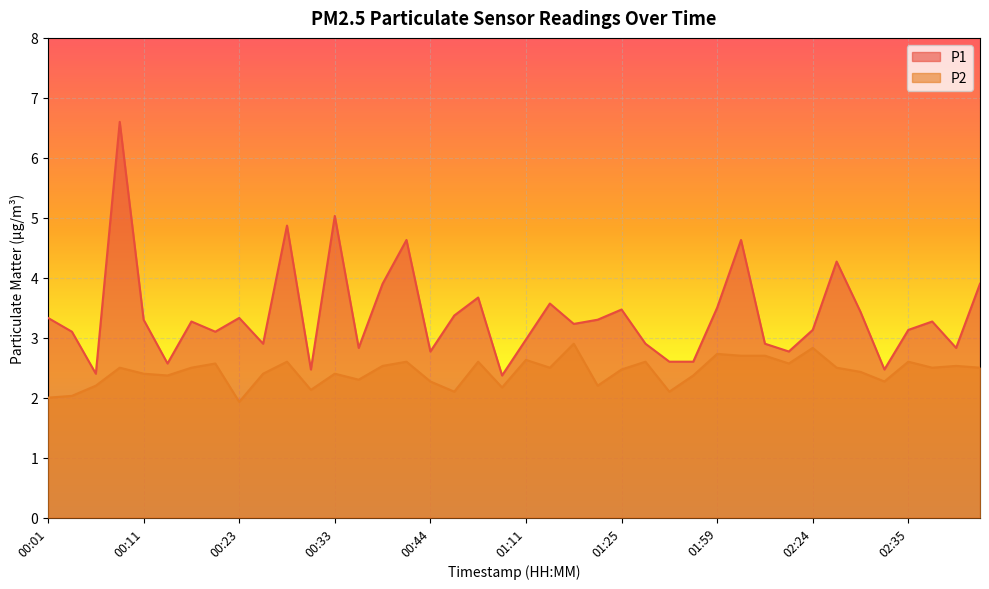

Which series has the largest total across all categories?

P1